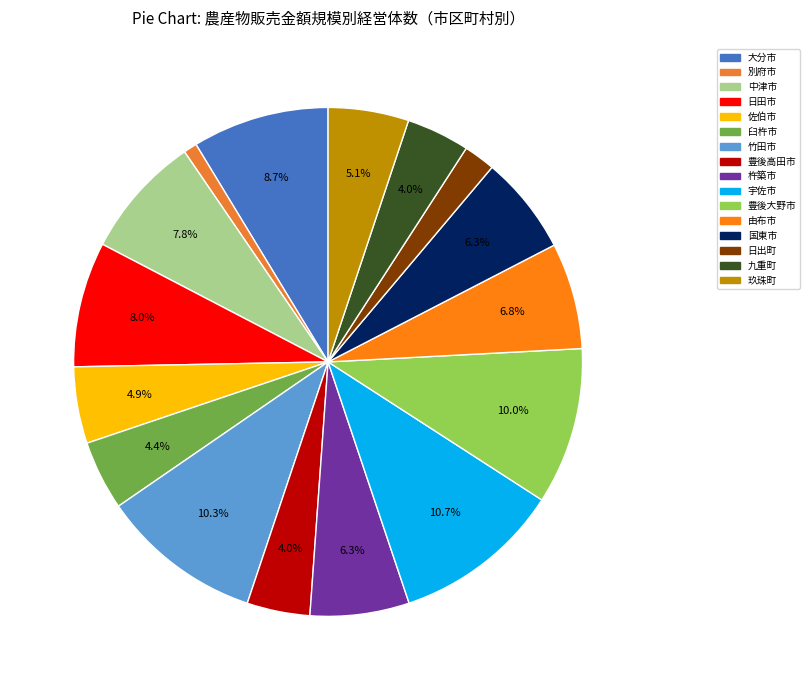

Is it true that 九重町 is 1% of the pie?

False